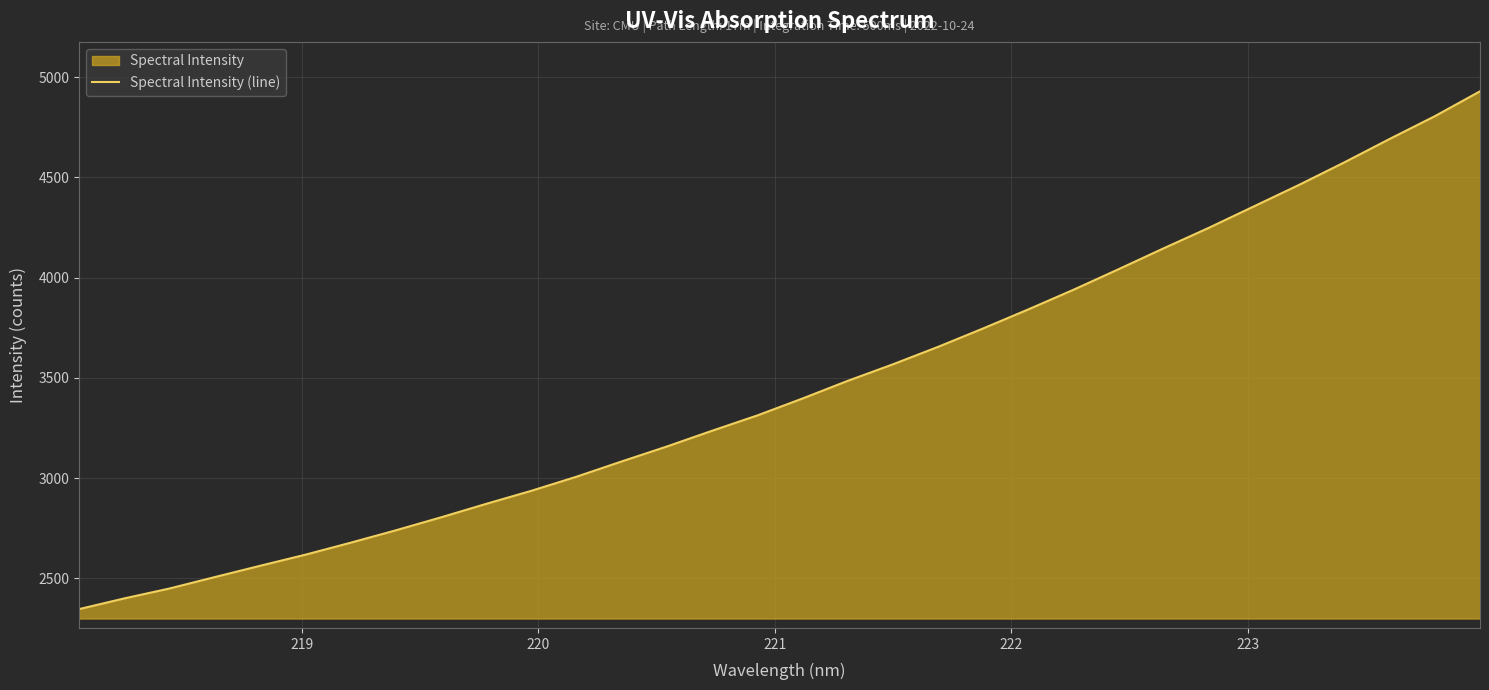

What is the average value?

3456.2